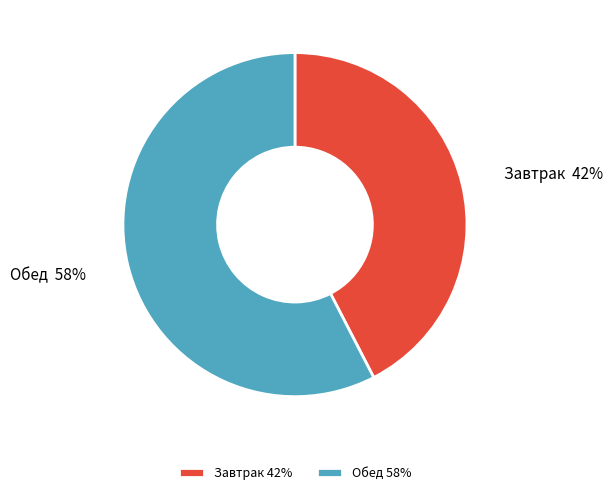

True or false: Обед accounts for 58% of the total.

True